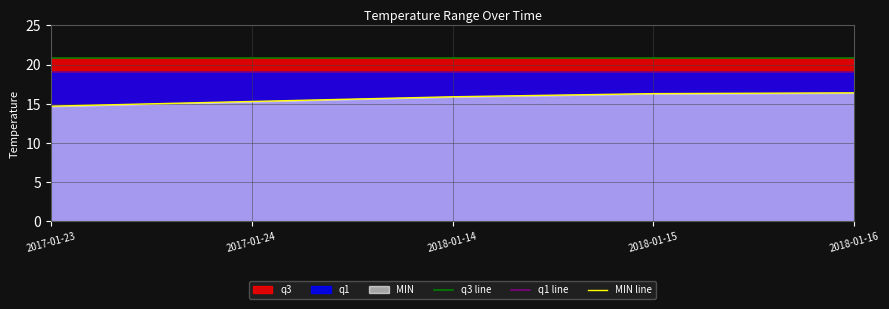

At 2017-01-24, list the series in order from largest to smallest.

q3 line, q1 line, MIN line